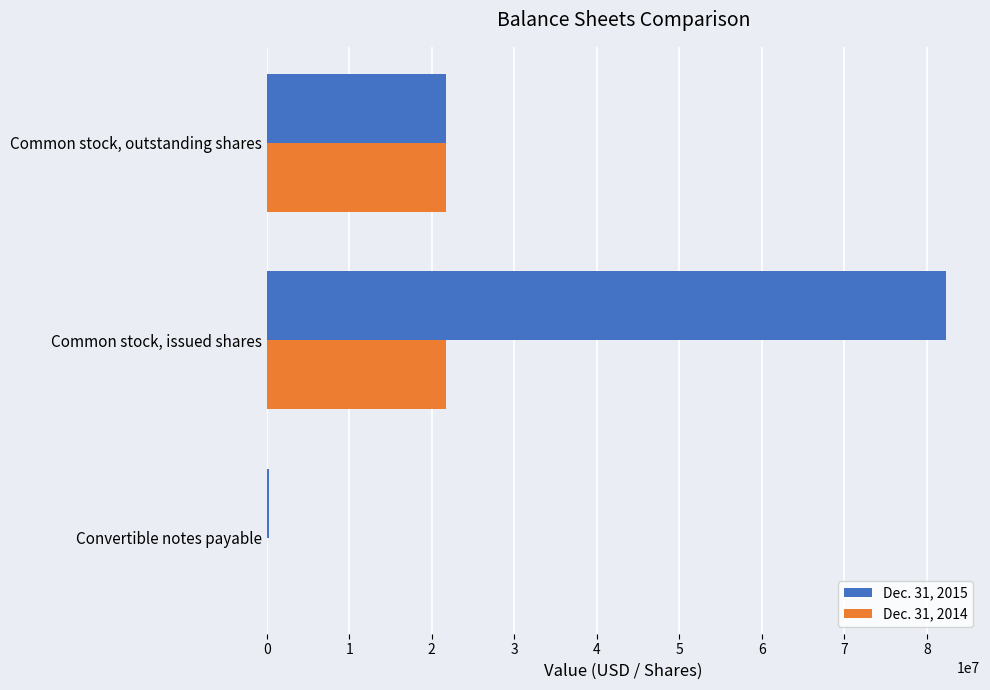

The value of Dec. 31, 2015 at Common stock, issued shares is 24148676. True or false?

False